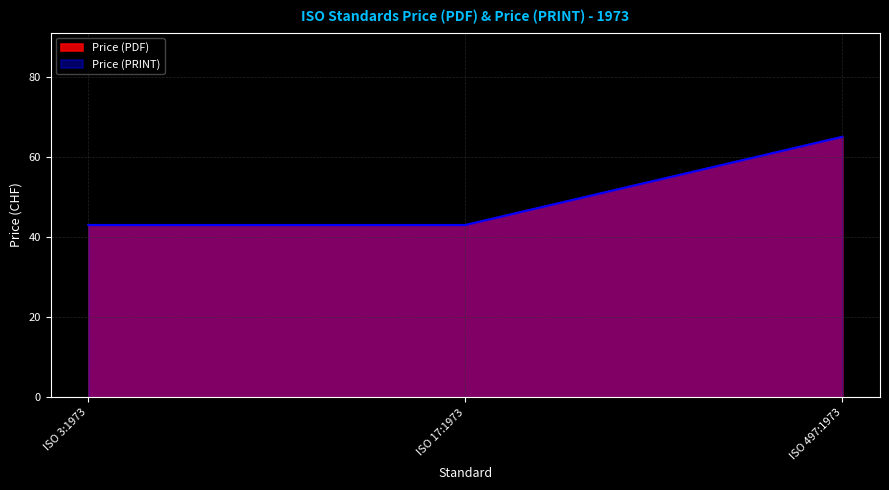

Rank the series by their maximum value, from lowest to highest.

Price (PDF), Price (PRINT)